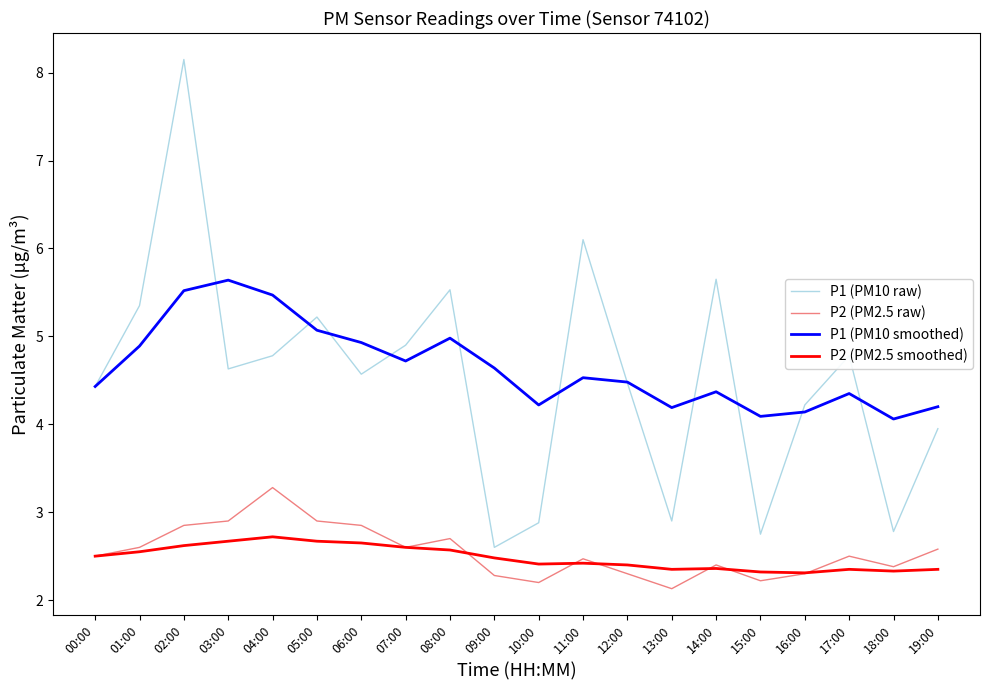

Is it true that P1 (PM10 raw) equals 1.1 at 10:00?

False